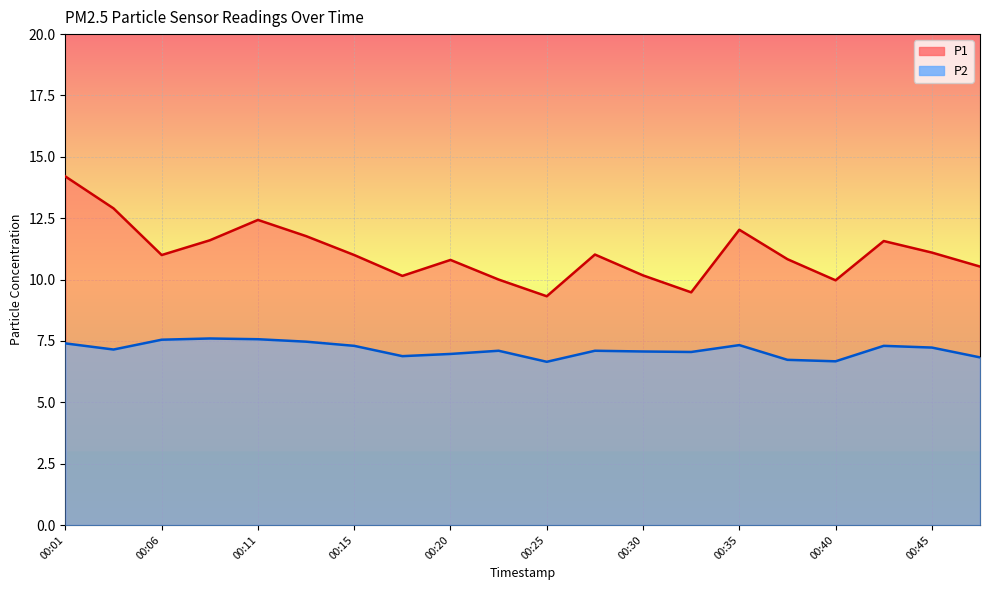

Which category has the highest value across all series?

00:01